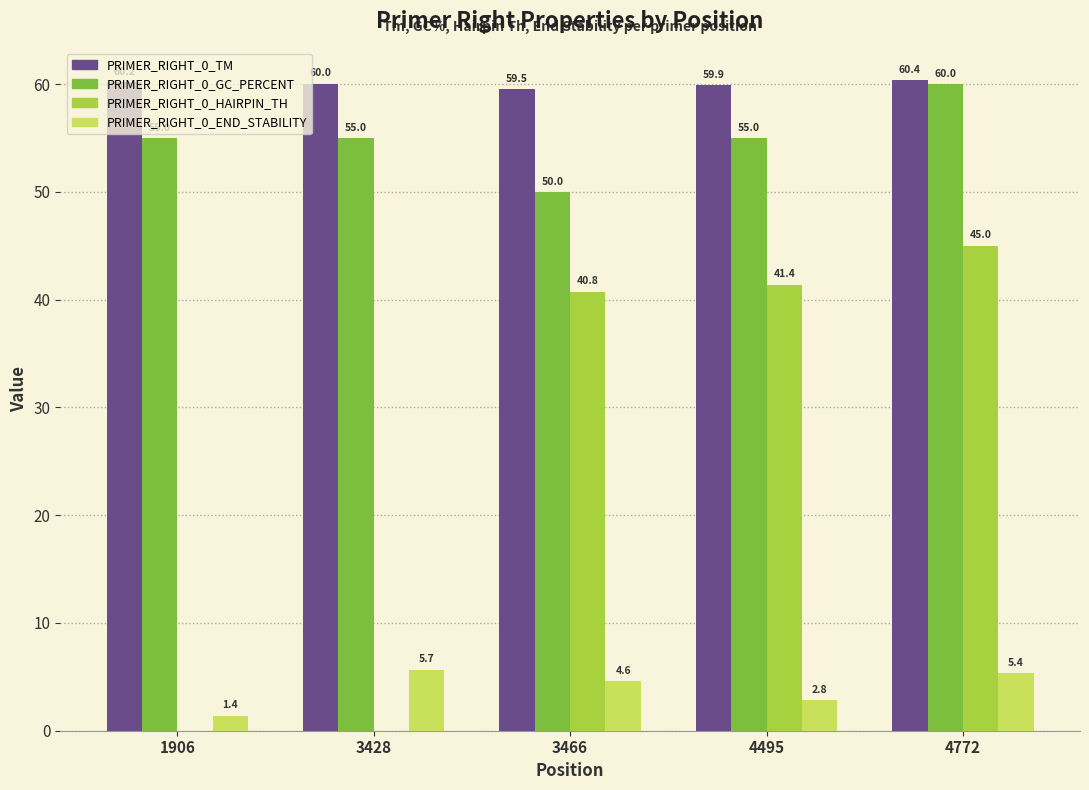

How many categories are shown in the chart?

5